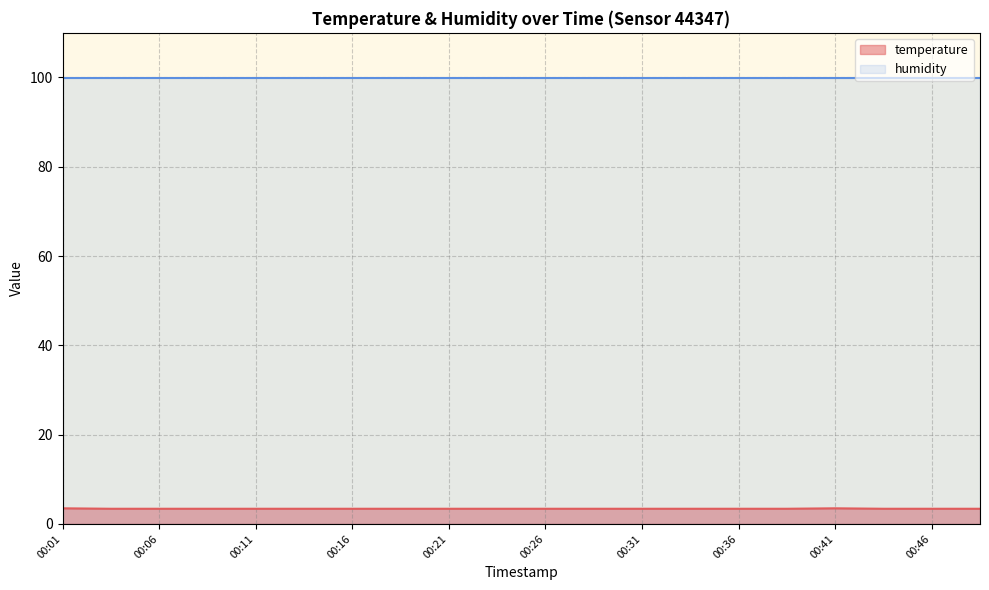

Approximately how many times larger is the value at 00:31 compared to 00:04?

1.0